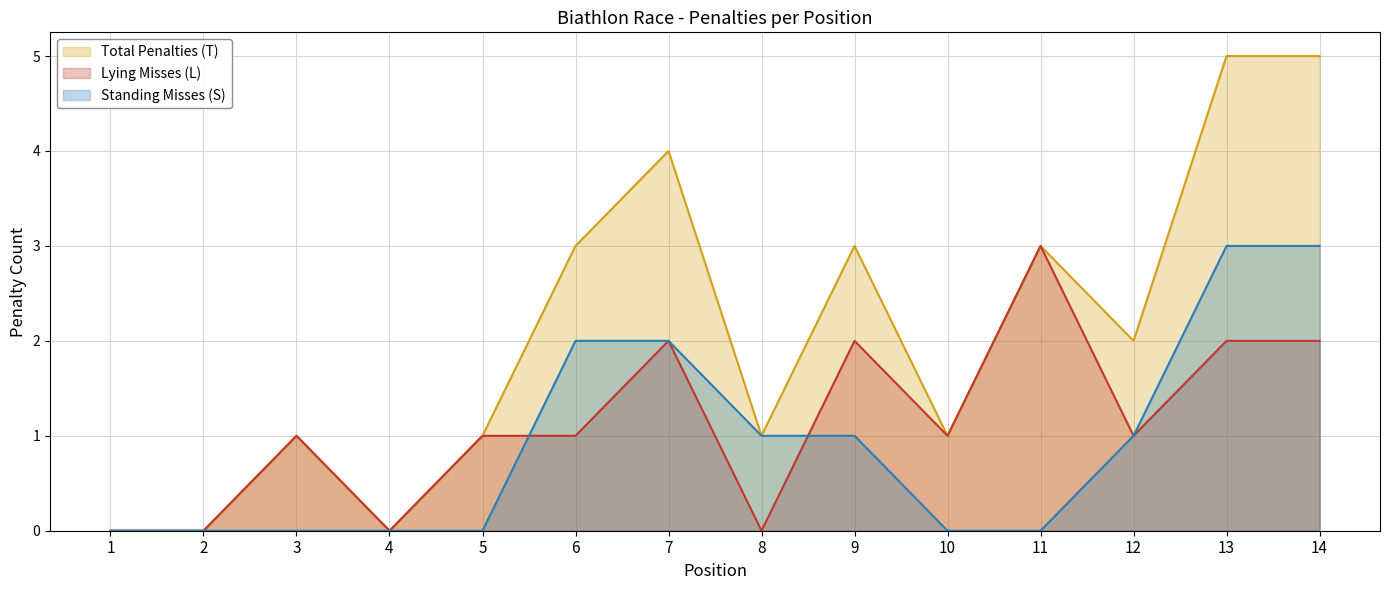

What is the difference between the highest and lowest values at 12?

1